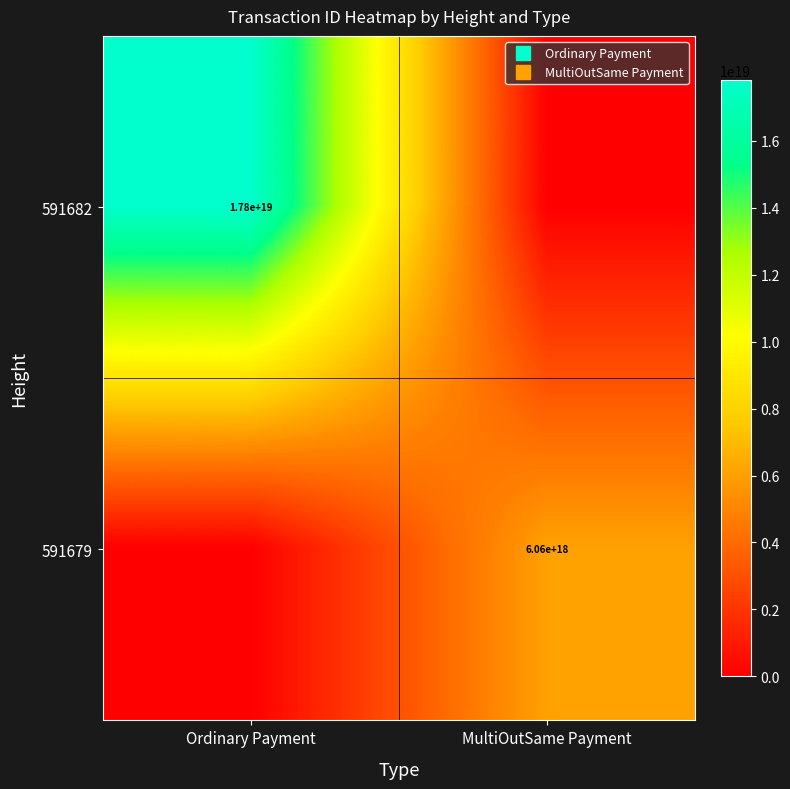

At which category is the sum across all series the highest?

Ordinary Payment